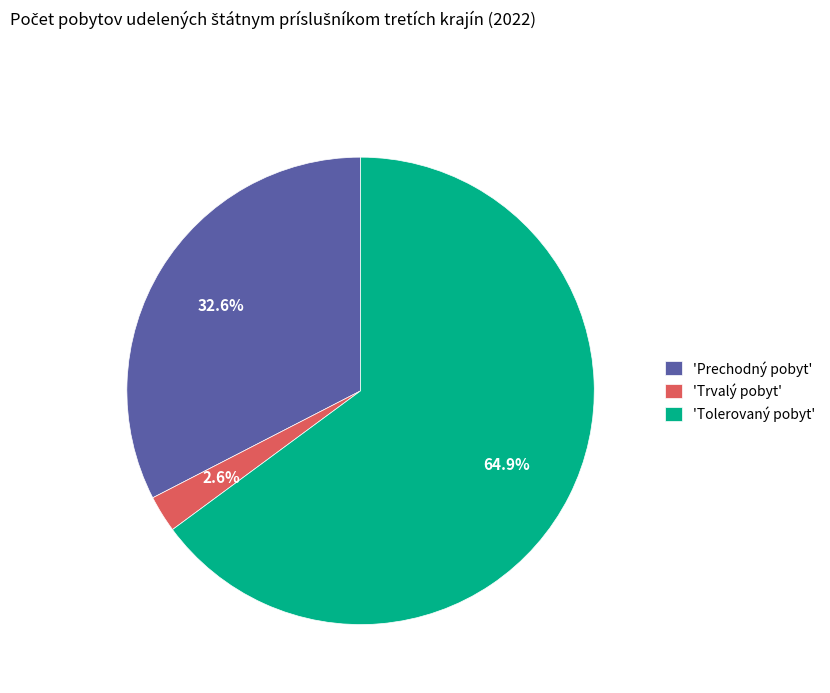

To the nearest percent, what is the average slice percentage?

33%